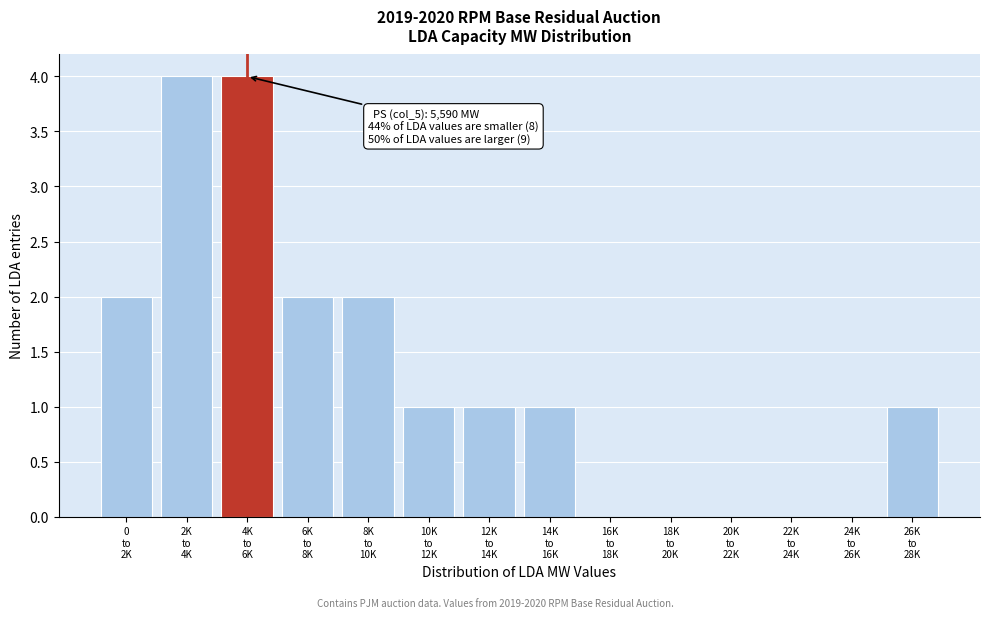

What is the greatest value displayed?

4